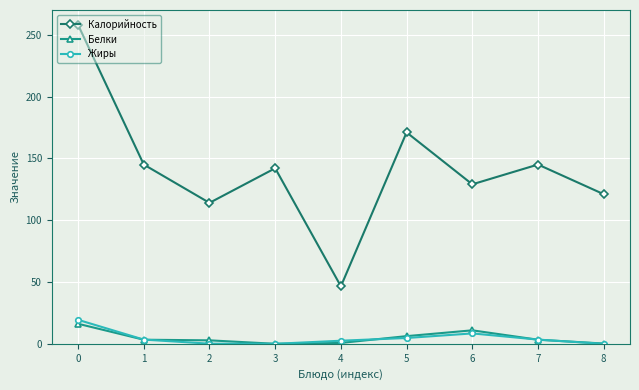

What is the average value of the Белки series?

4.8